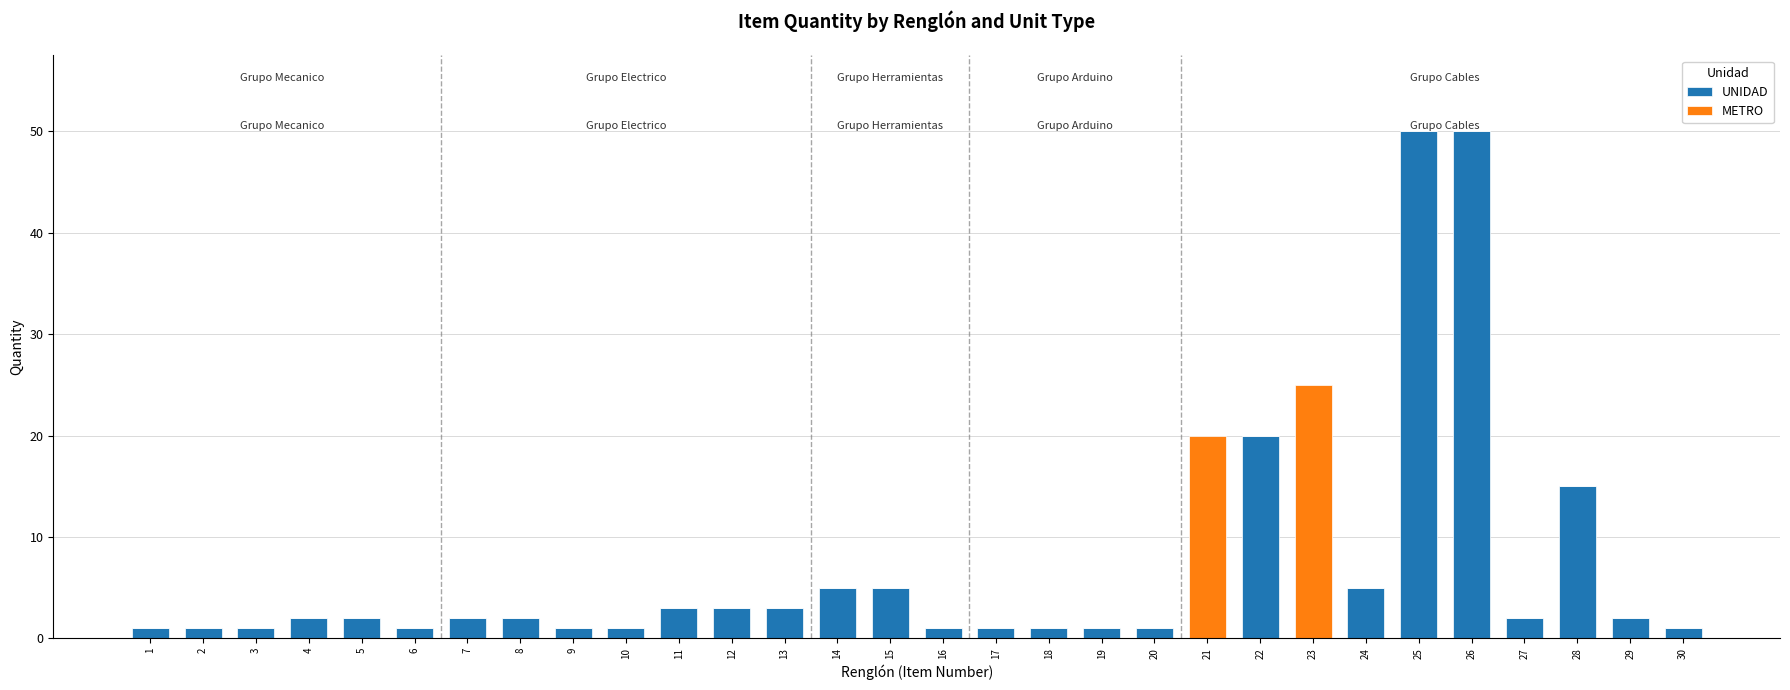

What is the sum of all UNIDAD values?

183